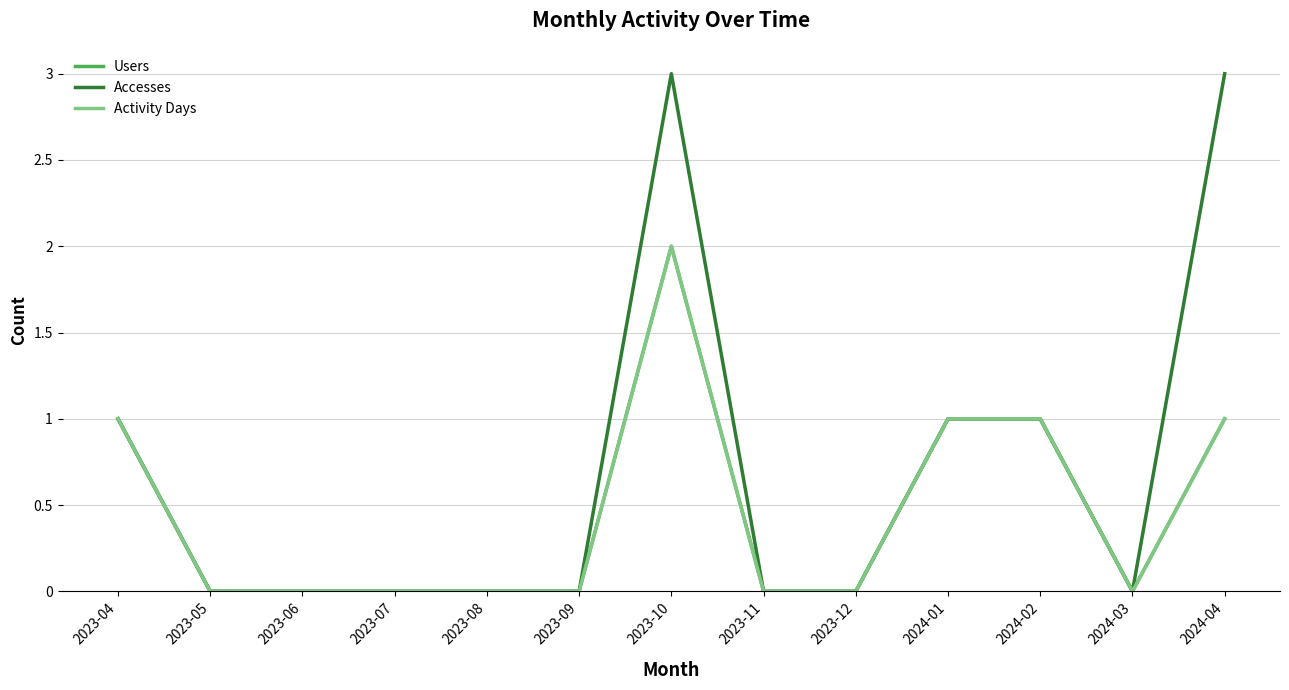

Does the chart display data point markers on the line(s)?

No